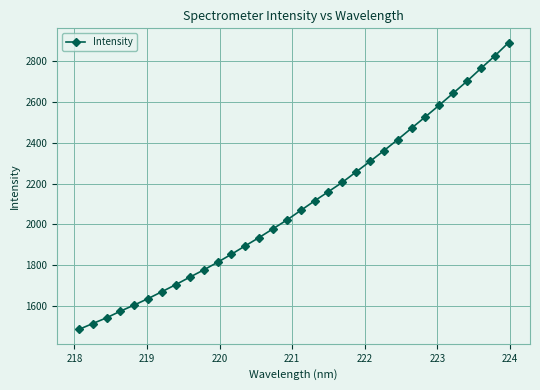

How many data points does each series have?

32